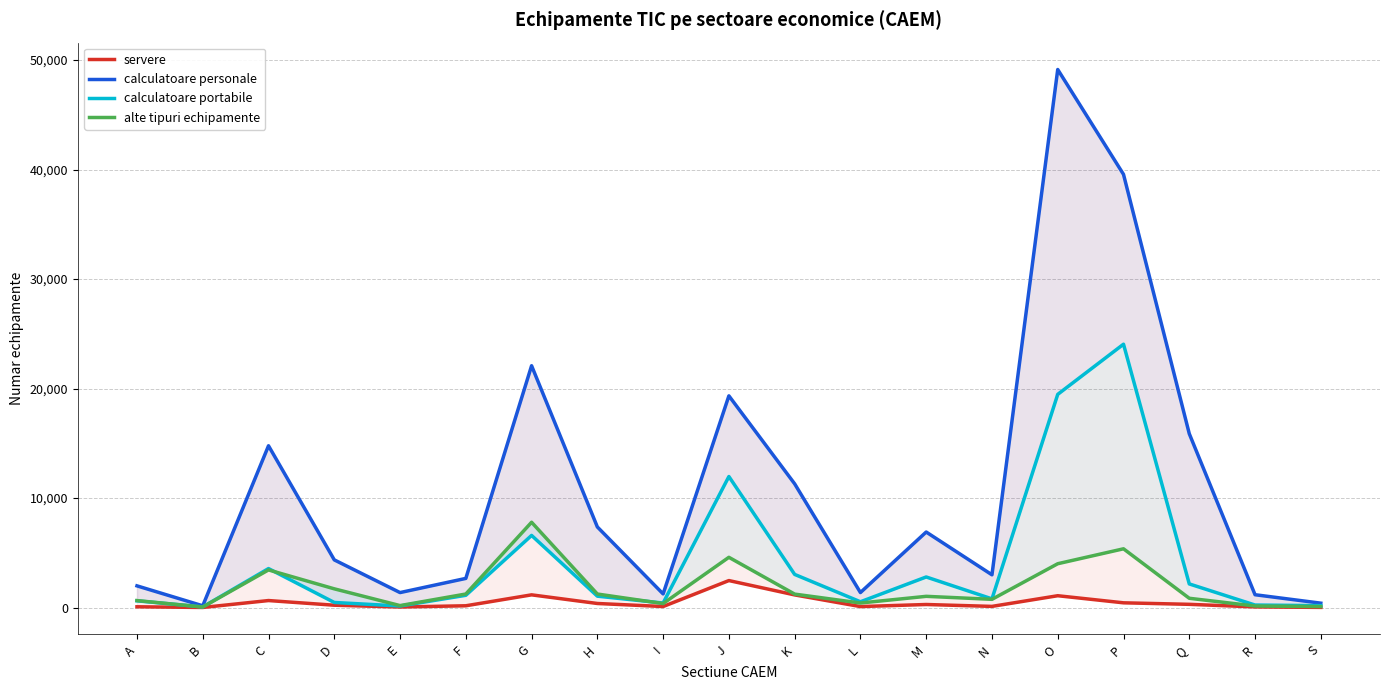

What is the highest value of the calculatoare portabile series?

24051